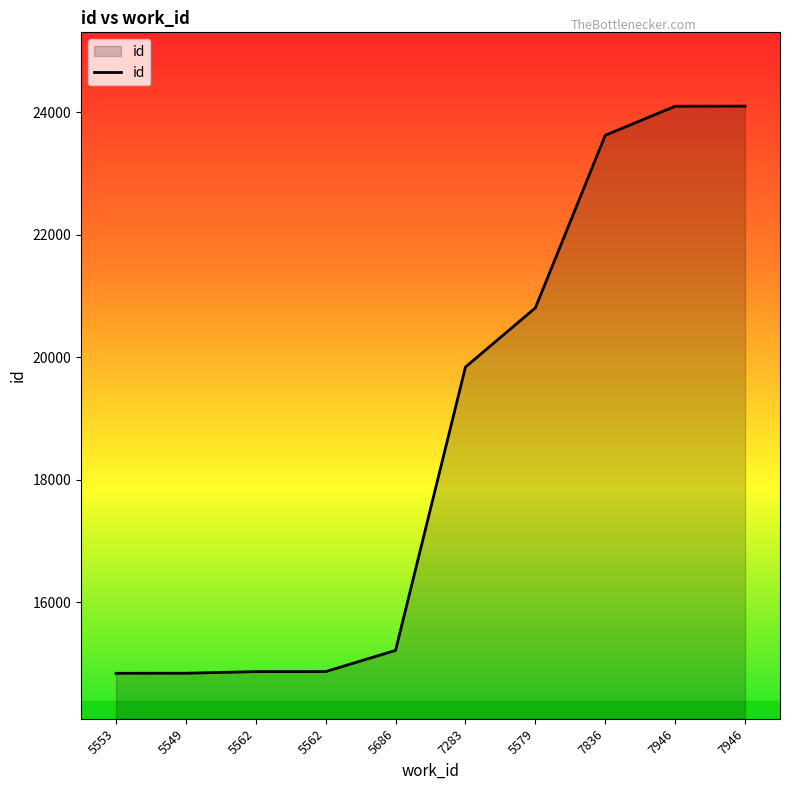

The value at 7836 is 23623. True or false?

True